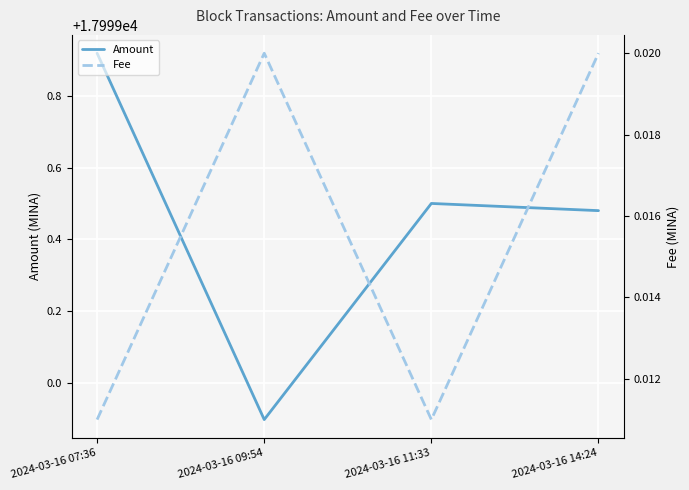

Reading left to right, list all the values displayed in this chart.

Amount: 2024-03-16 07:36=17999.9	2024-03-16 09:54=17998.9	2024-03-16 11:33=17999.5	2024-03-16 14:24=17999.5
Fee: 2024-03-16 07:36=0.0	2024-03-16 09:54=0.0	2024-03-16 11:33=0.0	2024-03-16 14:24=0.0